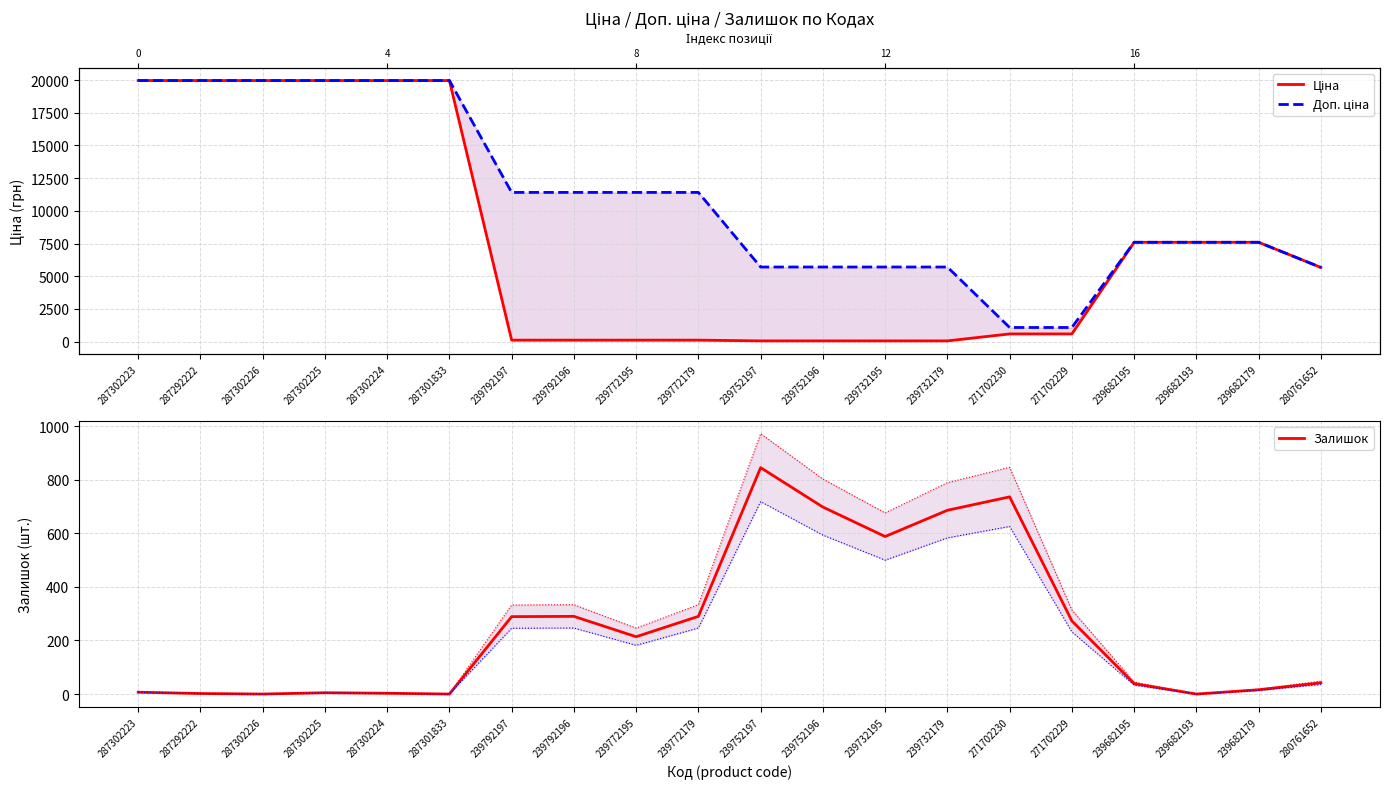

True or false: Доп. ціна and Залишок cross at least once.

False